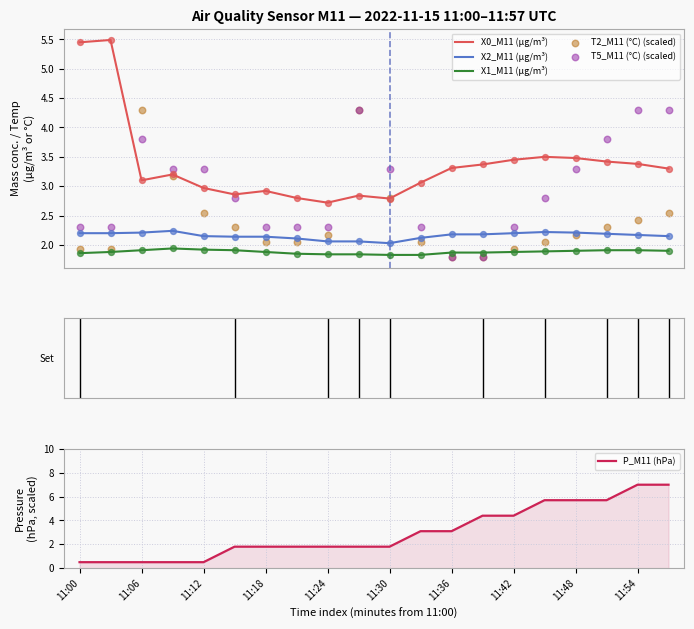

At which category is the sum across all series the highest?

19